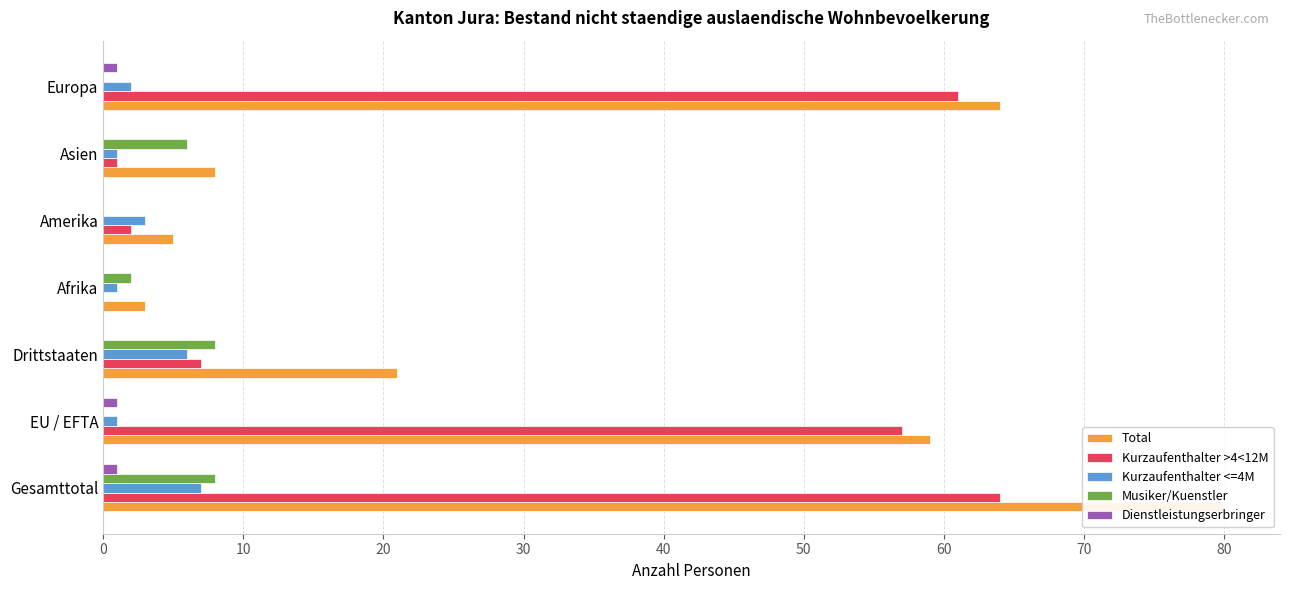

List the series in order of their peak value, lowest first.

Dienstleistungserbringer, Kurzaufenthalter <=4M, Musiker/Kuenstler, Kurzaufenthalter >4<12M, Total